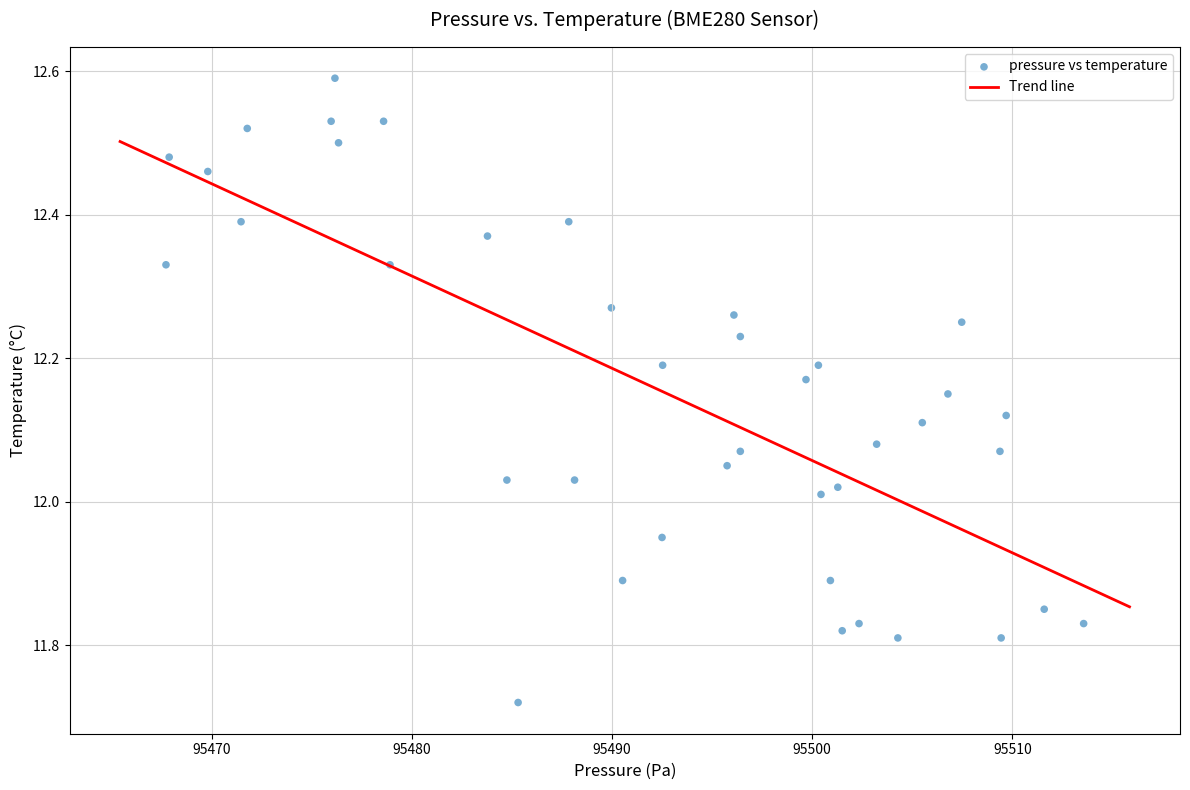

What is the range of X values (max minus min)?

45.8